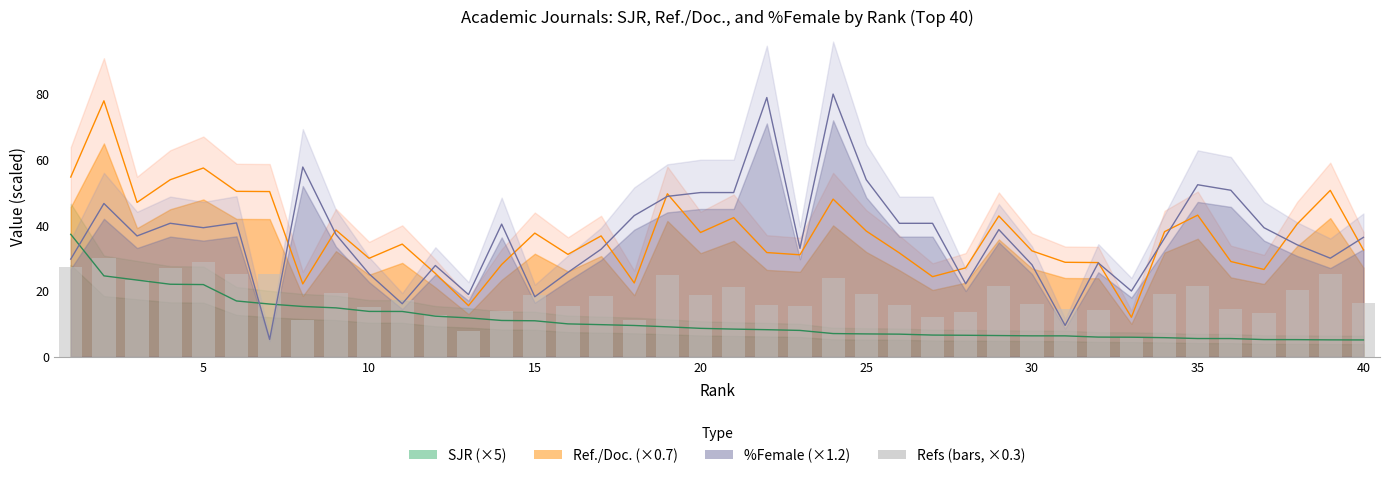

What is the average value?

18.3